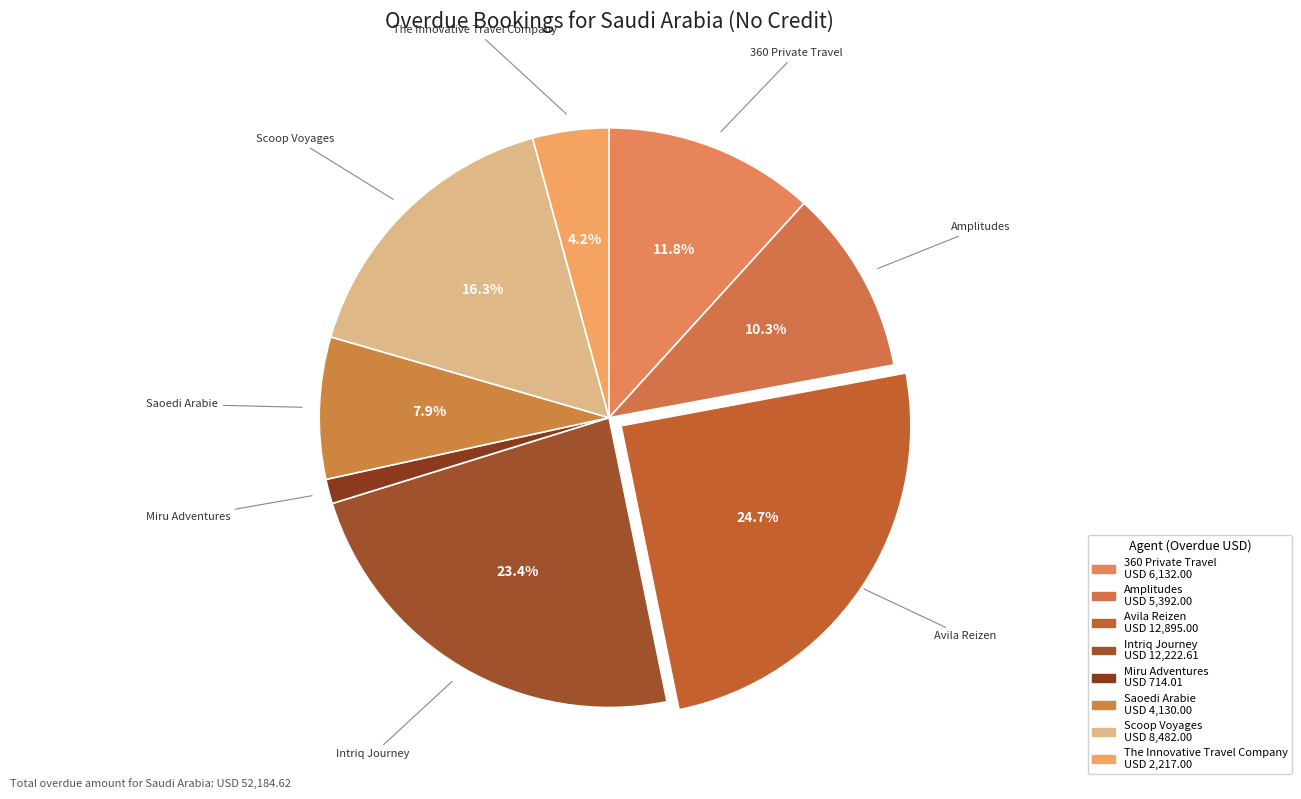

What is the smallest slice in the pie chart?

Miru Adventures